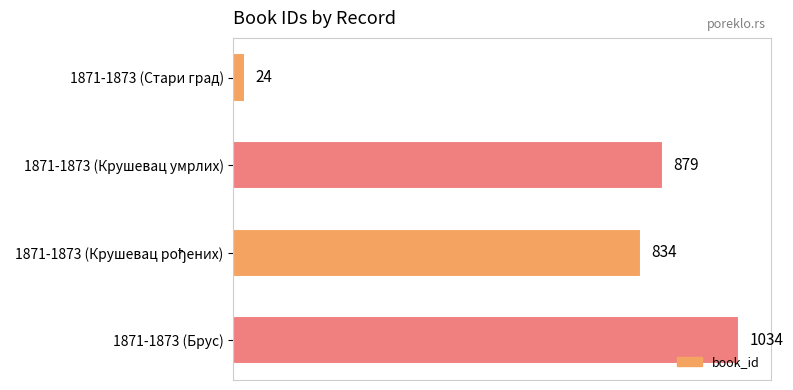

What value does the data have at 1871-1873 (Брус)?

1034